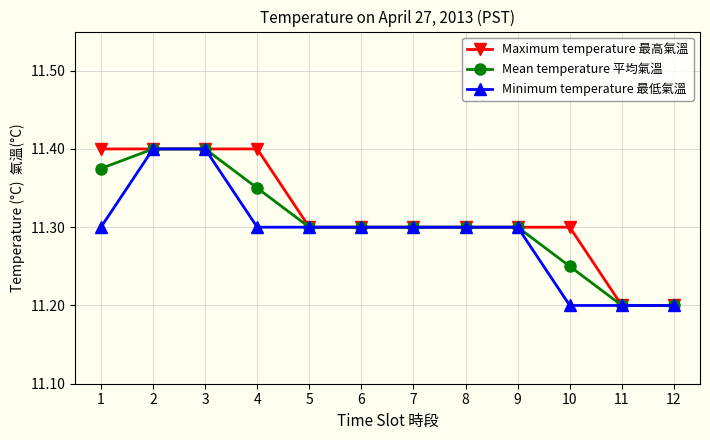

How many categories are shown in the chart?

12